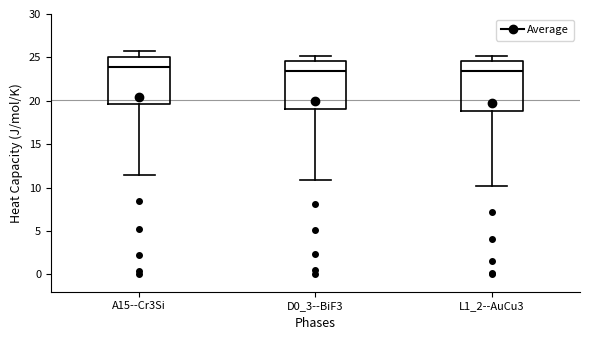

Reading left to right, read every box against the y-axis: the position of its median line, the range the box covers, and the ends of its whiskers. The values are not printed on the chart, so give them approximately, as read against the axis.

A15--Cr3Si: median 24.0, box 19.5 to 25.0, whiskers 11.5 to 25.5
D0_3--BiF3: median 23.5, box 19.0 to 24.5, whiskers 11.0 to 25.0
L1_2--AuCu3: median 23.5, box 19.0 to 24.5, whiskers 10.0 to 25.0